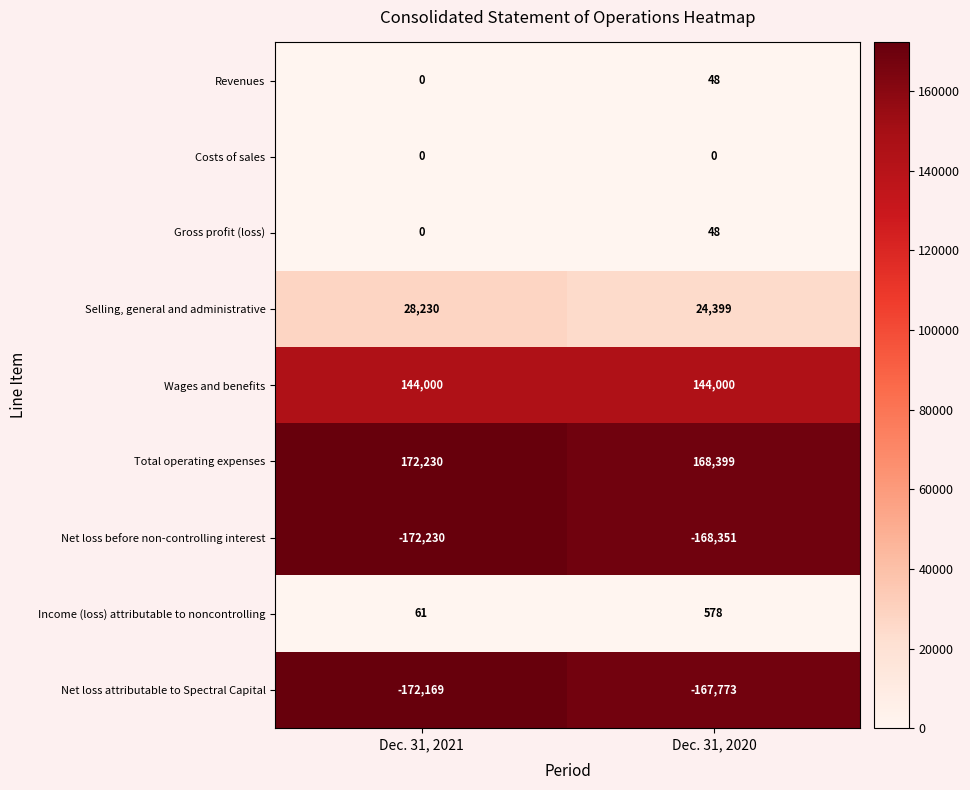

Reading right to left, list all the values displayed in this chart.

Revenues: 48	0
Costs of sales: 0	0
Gross profit (loss): 48	0
Selling, general and administrative: 24399	28230
Wages and benefits: 144000	144000
Total operating expenses: 168399	172230
Net loss before non-controlling interest: -168351	-172230
Income (loss) attributable to noncontrolling: 578	61
Net loss attributable to Spectral Capital: -167773	-172169